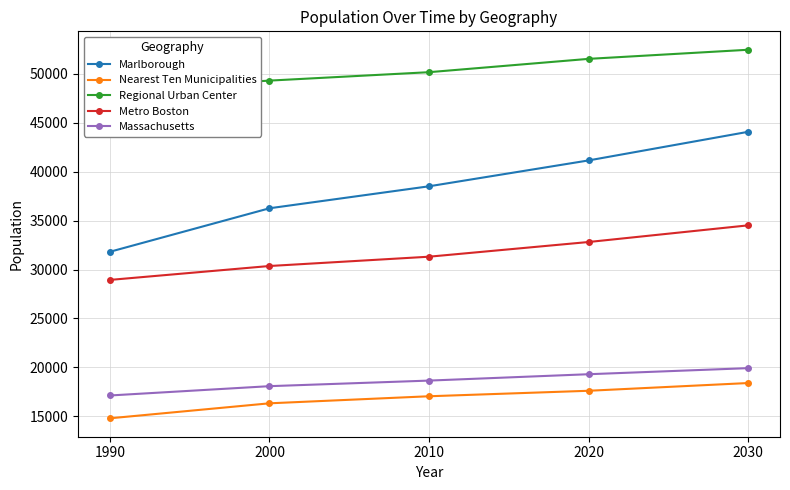

How many data points in Nearest Ten Municipalities are above 17060?

2